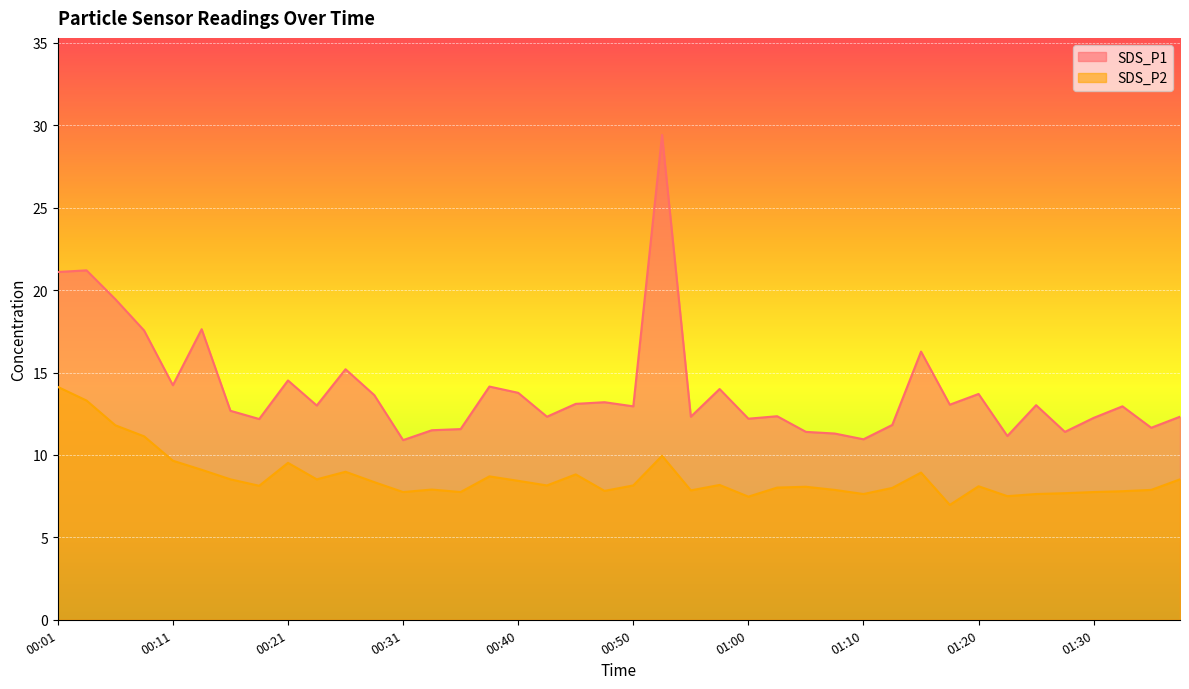

Which has a higher value, 01:20 or 00:31?

01:20